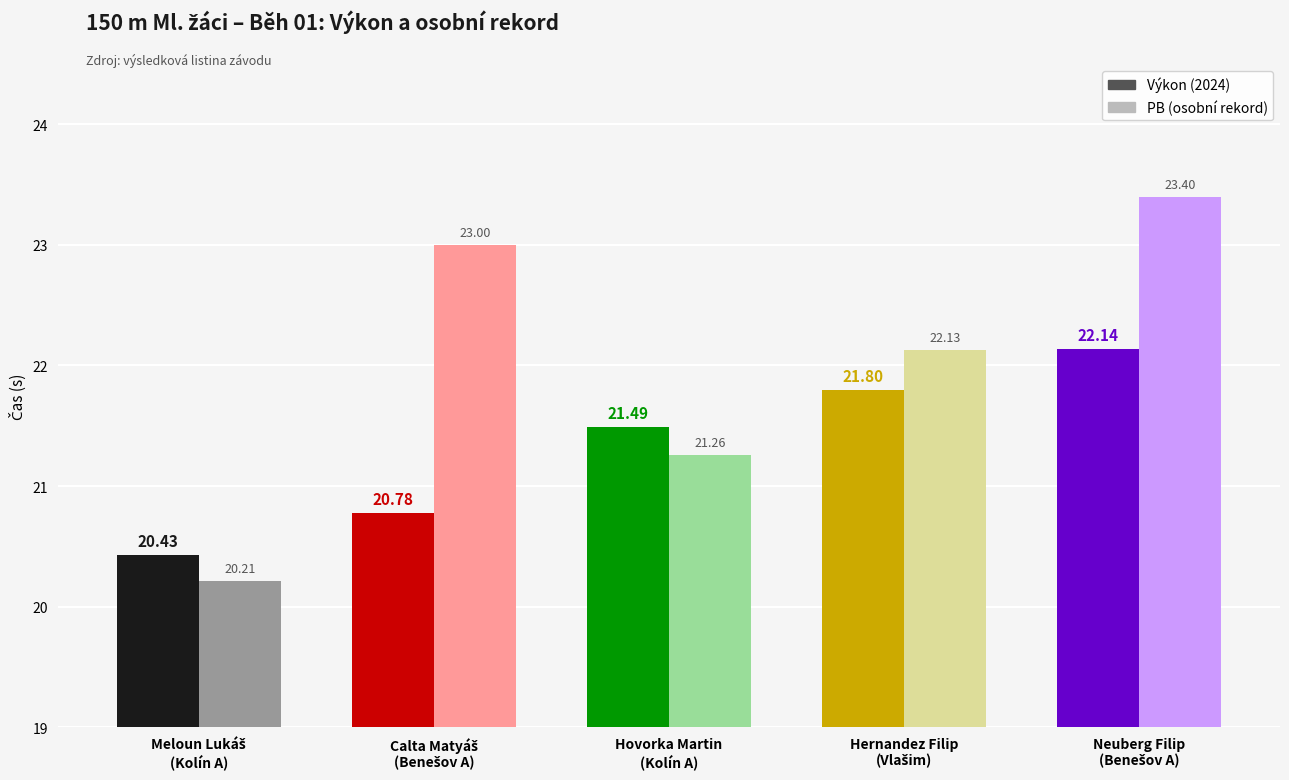

Which series has the largest total across all categories?

PB